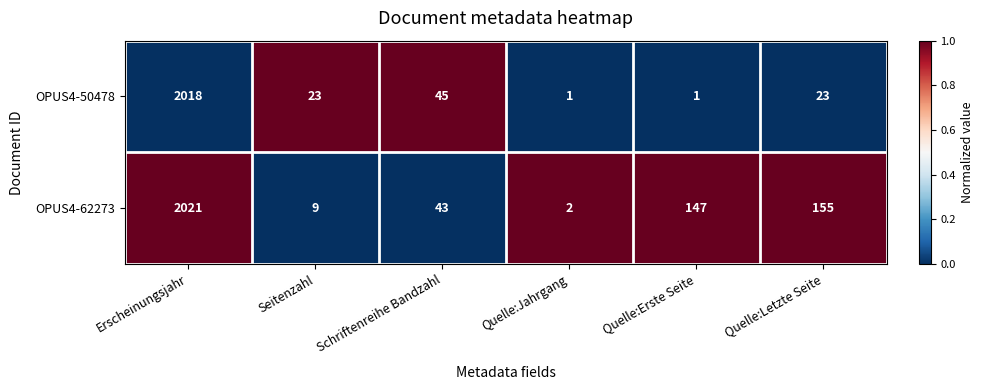

True or false: OPUS4-62273 has a value of 89 at Quelle:Letzte Seite.

False